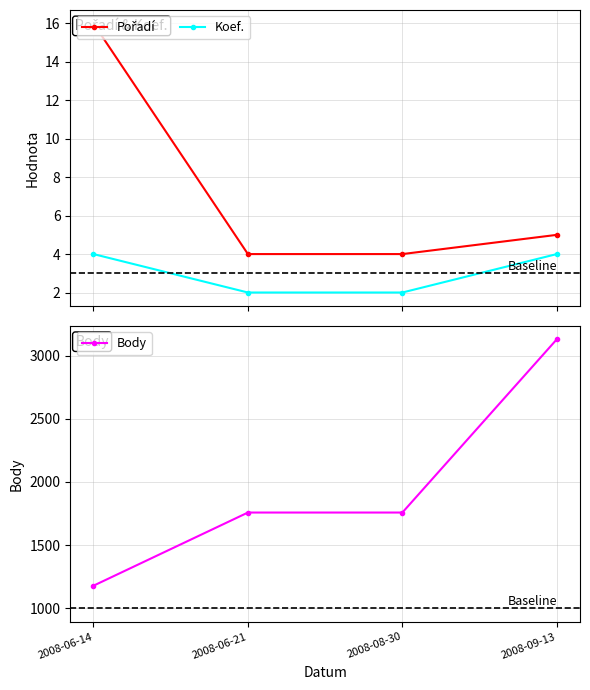

True or false: Body has more than 1 points higher than both neighbors.

False